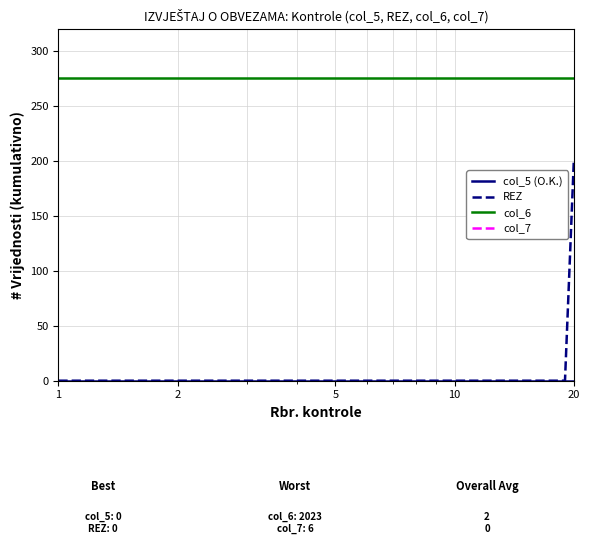

Which category has the lowest value across all series?

1